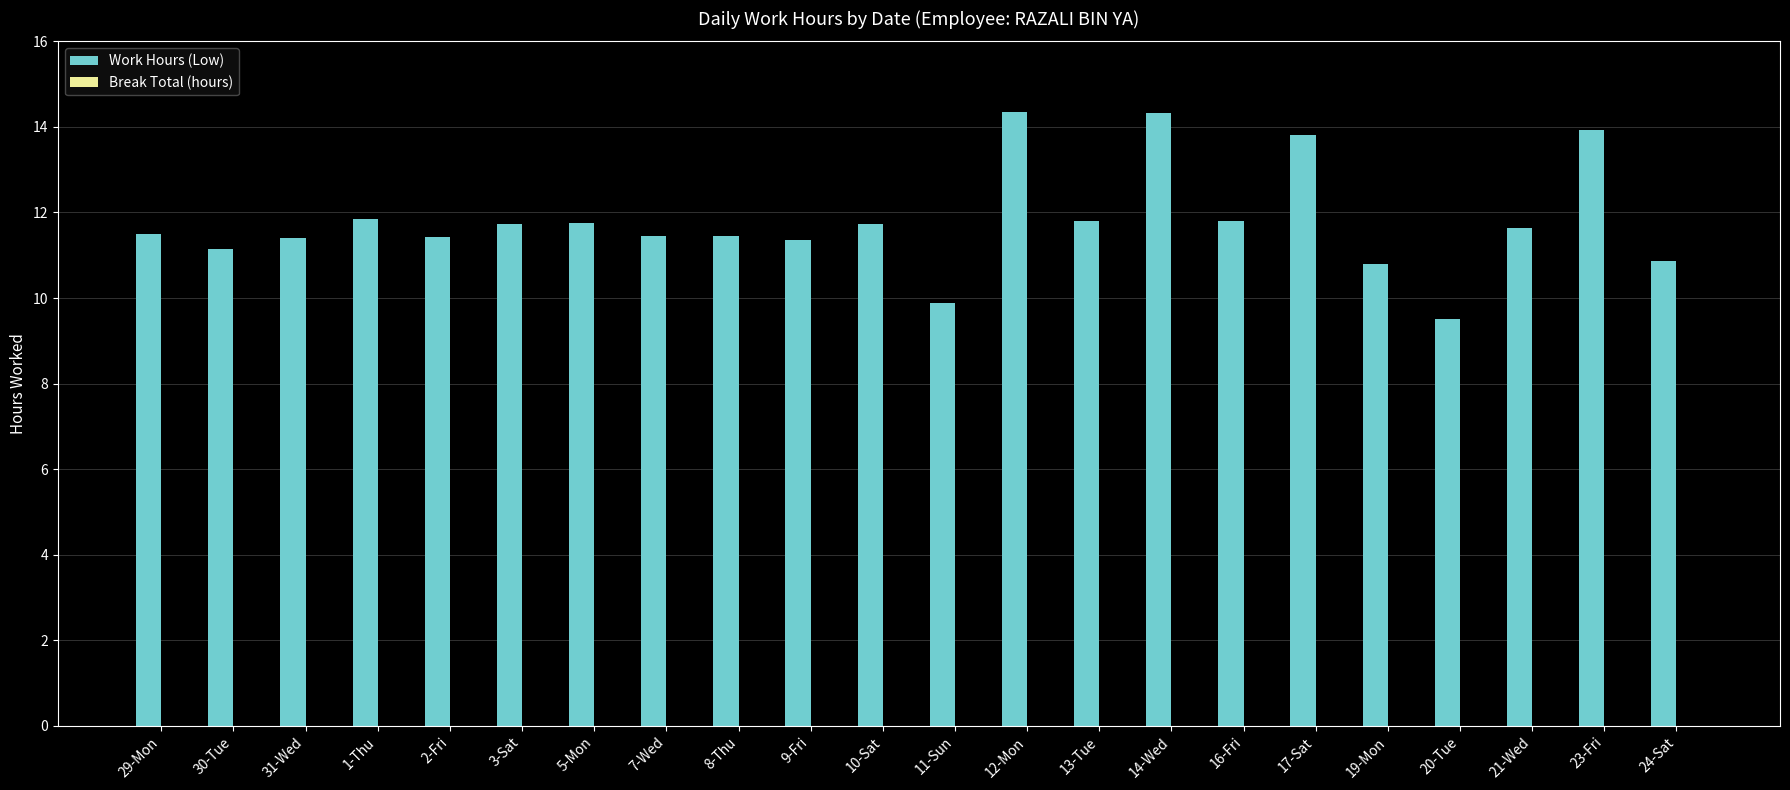

Which has a higher value, 13-Tue or 30-Tue?

13-Tue